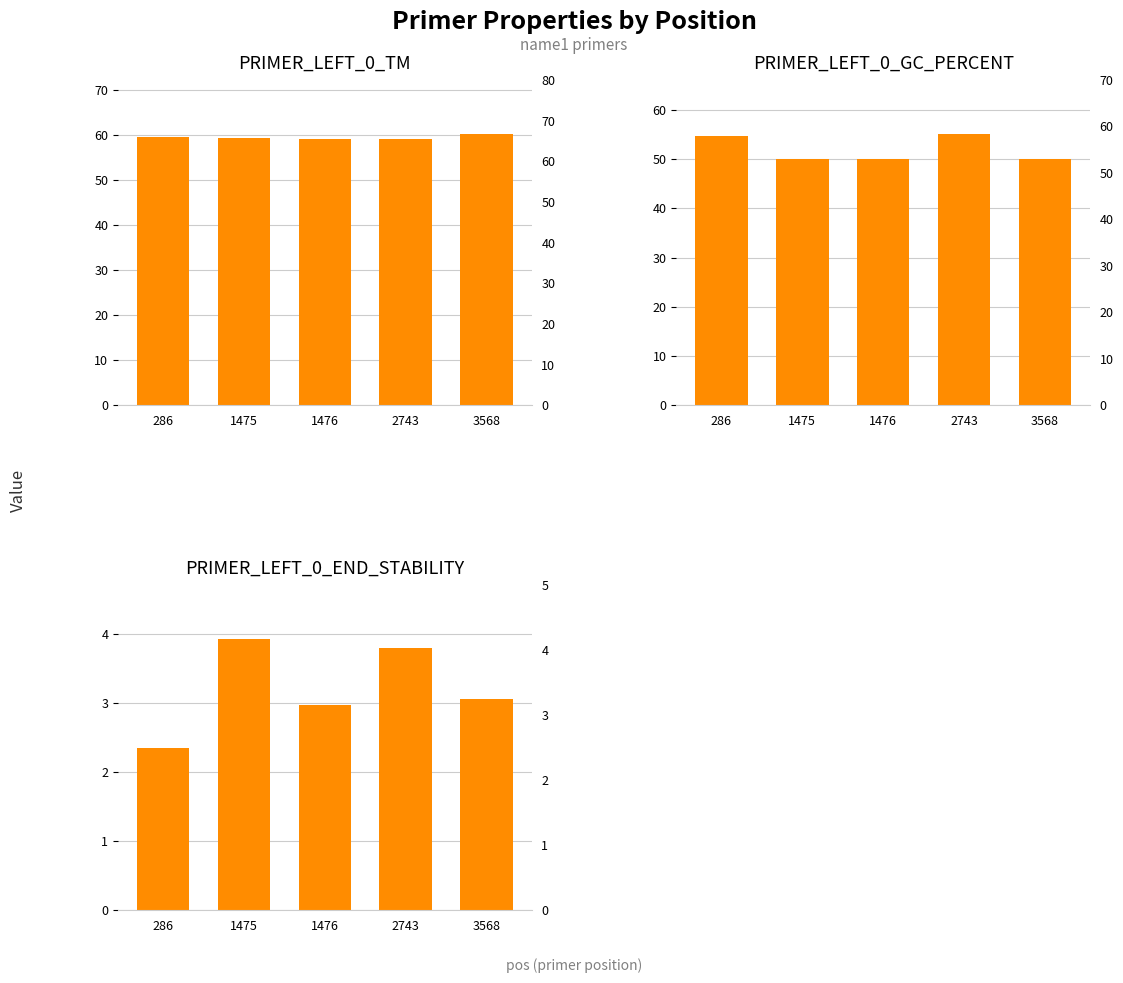

At 1475, list the series in order from smallest to largest.

PRIMER_LEFT_0_END_STABILITY, PRIMER_LEFT_0_GC_PERCENT, PRIMER_LEFT_0_TM